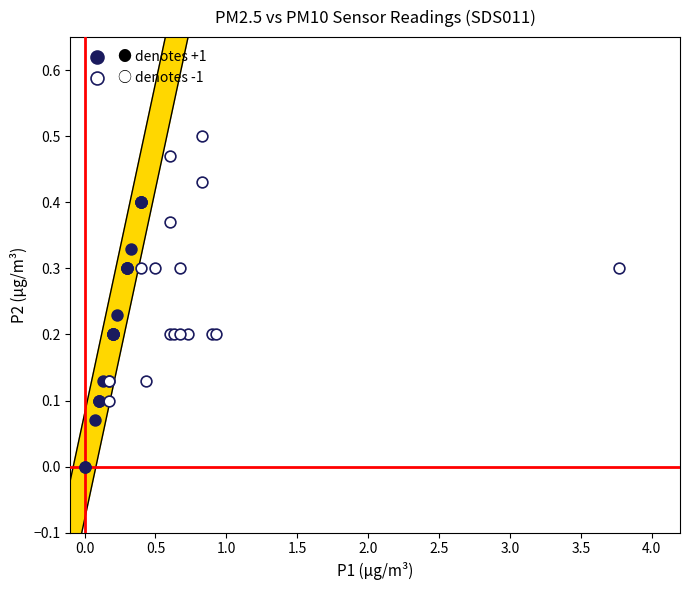

Which series reaches the maximum Y coordinate?

○ denotes -1